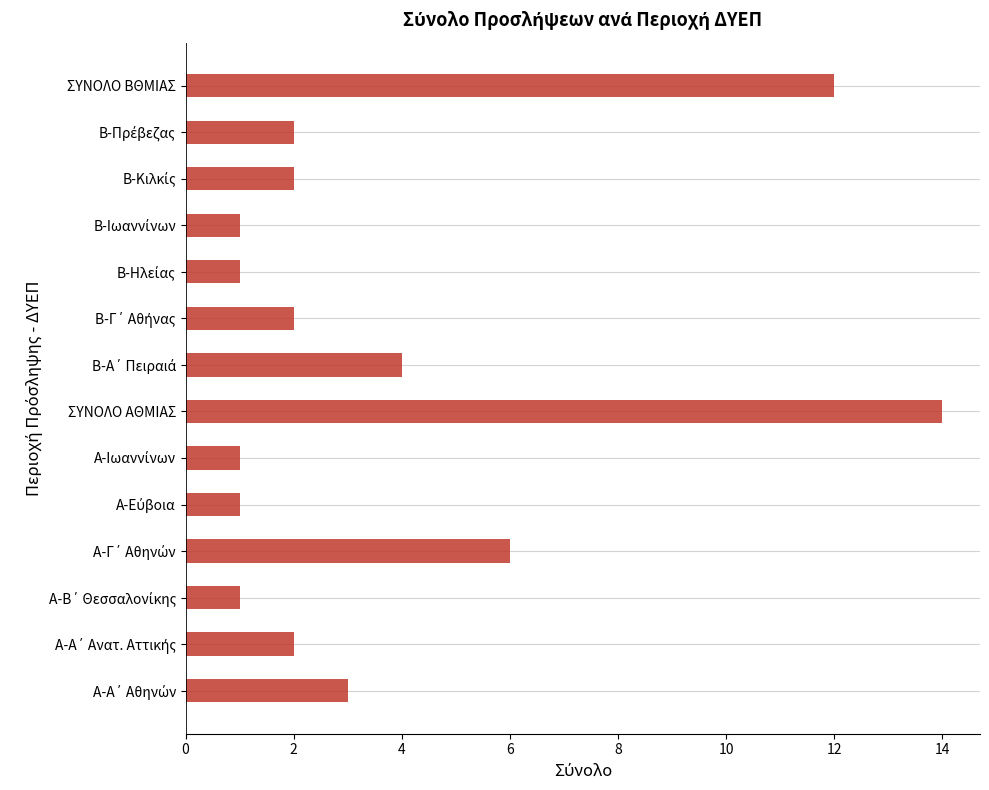

What is the maximum value shown in the chart?

14